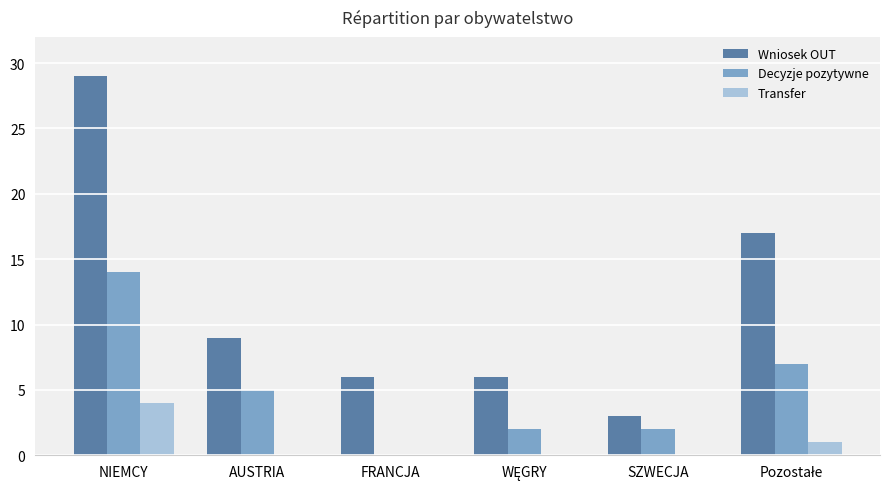

The value of Transfer at NIEMCY is 4. True or false?

True